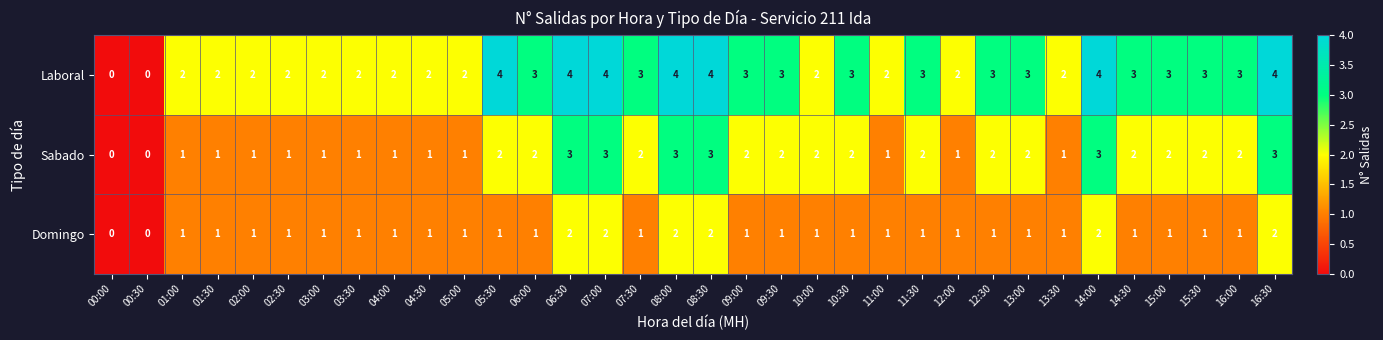

What is the average value of the Laboral series?

3